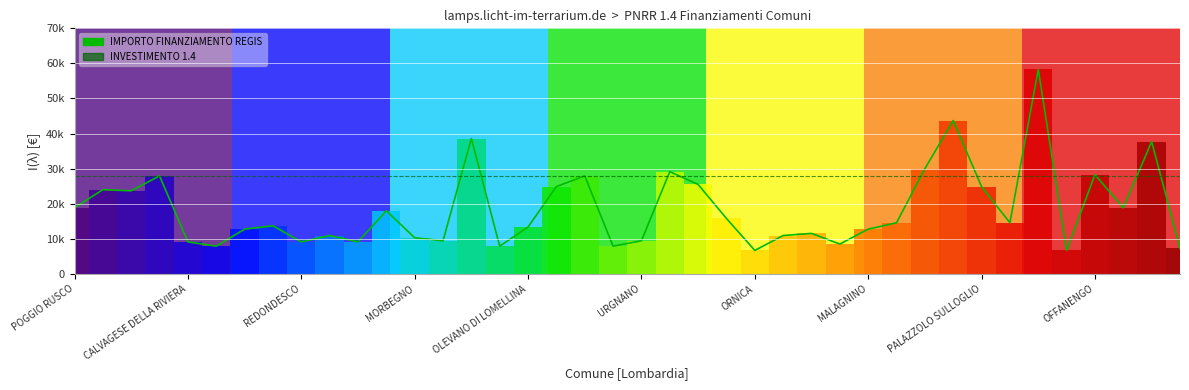

Are the bars grouped side by side (vs. stacked)?

Yes